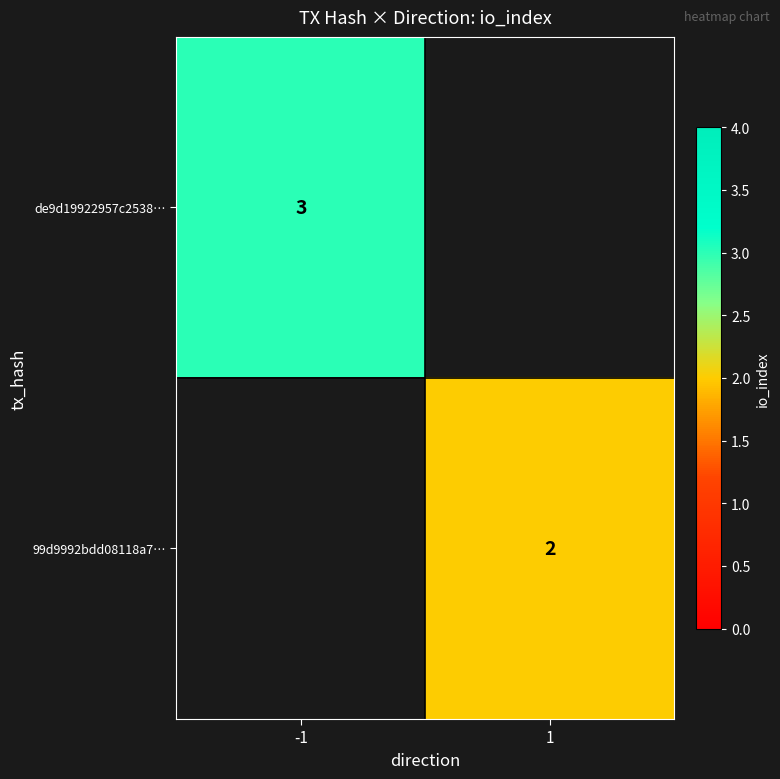

Is it true that de9d19922957c2538… equals 4 at -1?

False